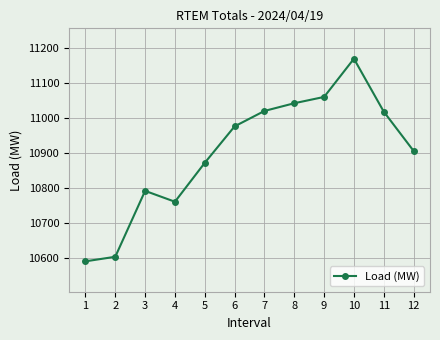

Which has a higher value, 9 or 2?

9